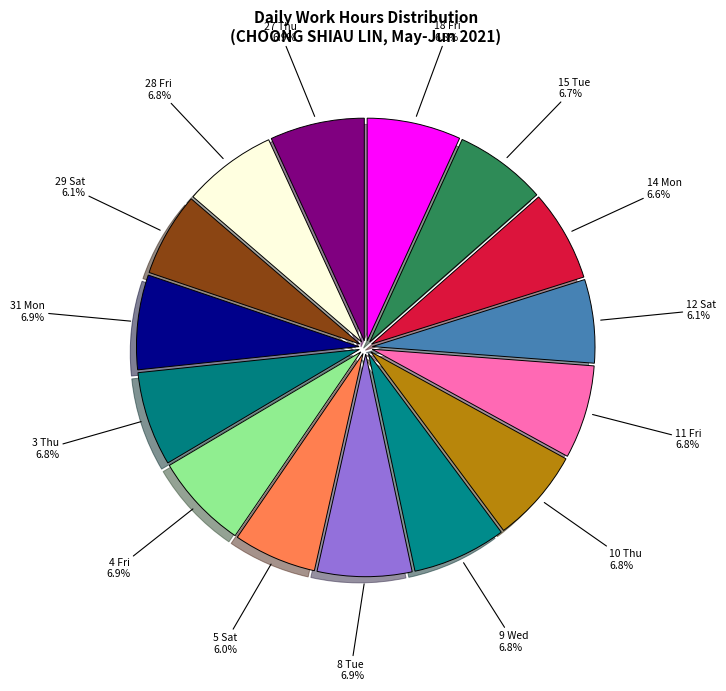

How many slices are in this pie chart?

15